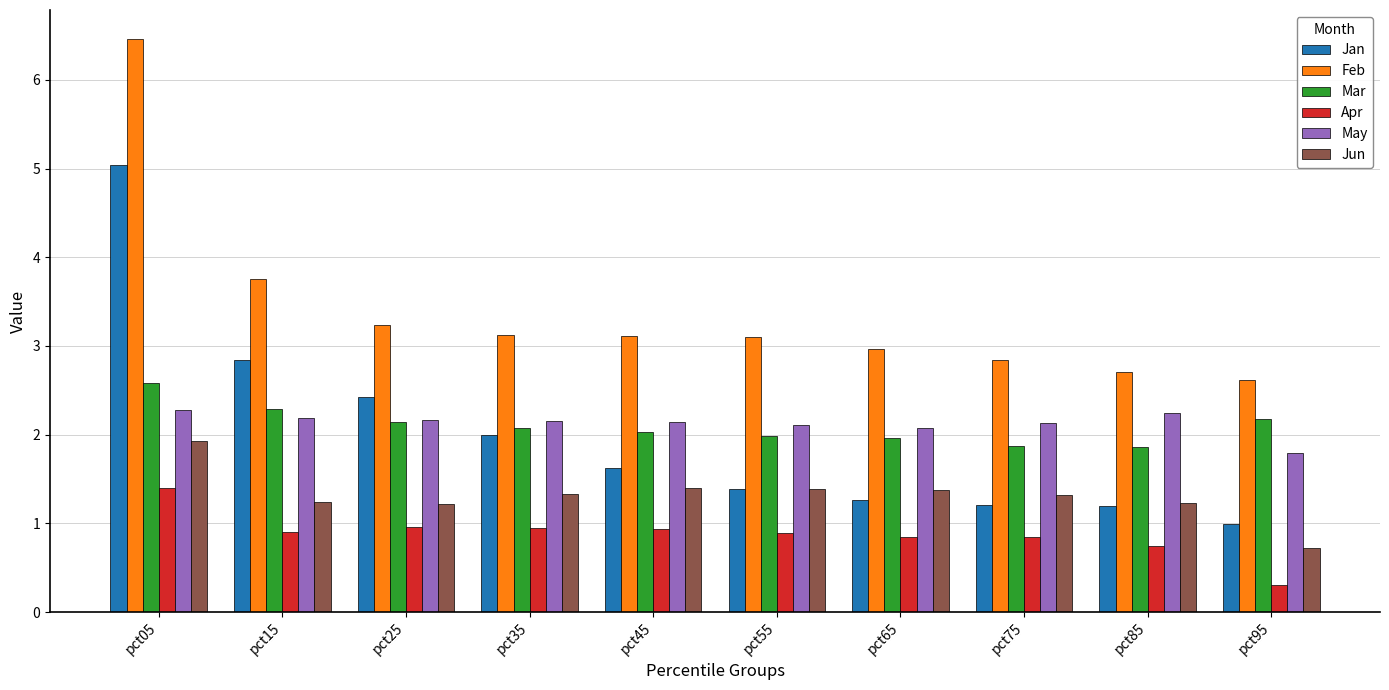

How many groups of bars are there?

10